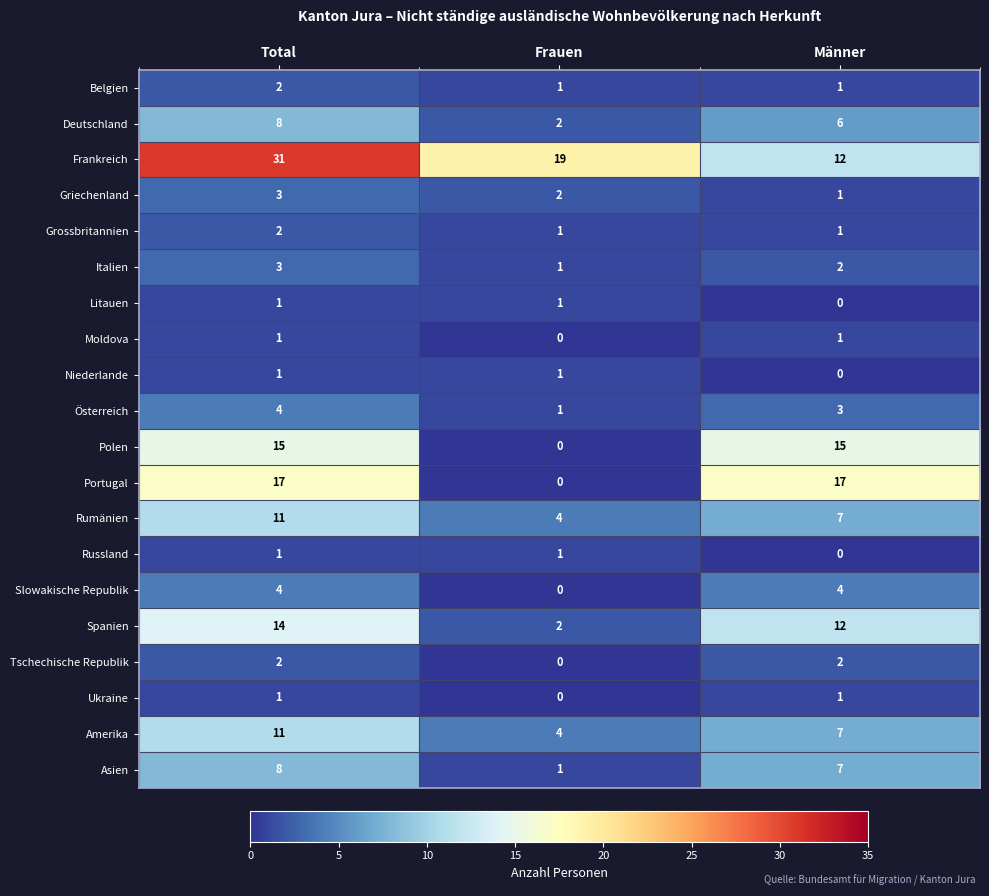

What is the difference between the highest and lowest values at Total?

30